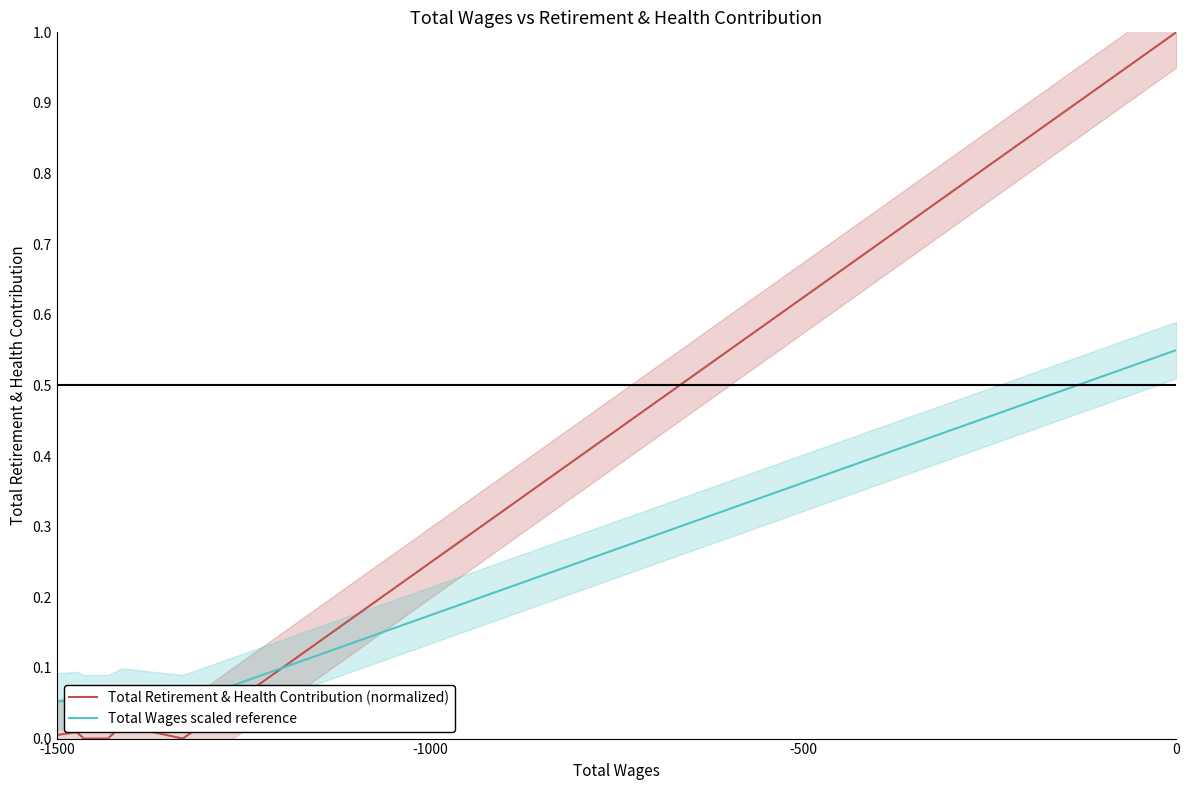

What is the highest value of the Total Retirement & Health Contribution (normalized) series?

1.0